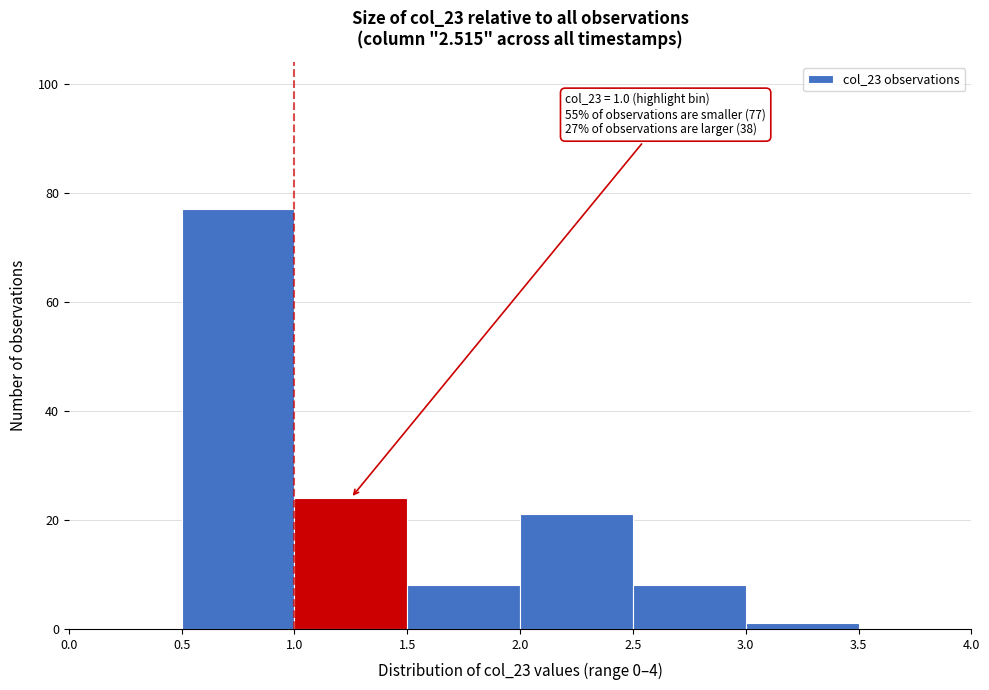

Which range on the x-axis has the tallest bar?

0.5 to 1.0